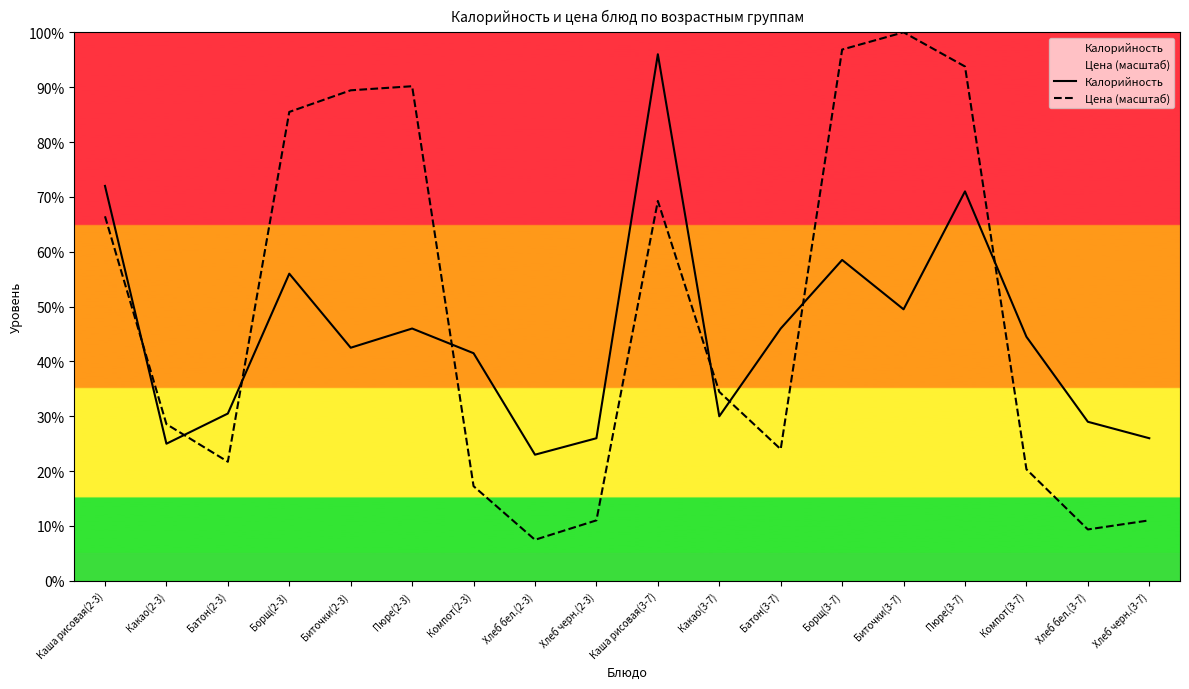

True or false: Цена (масштаб) has more than 0 interior local peaks.

True